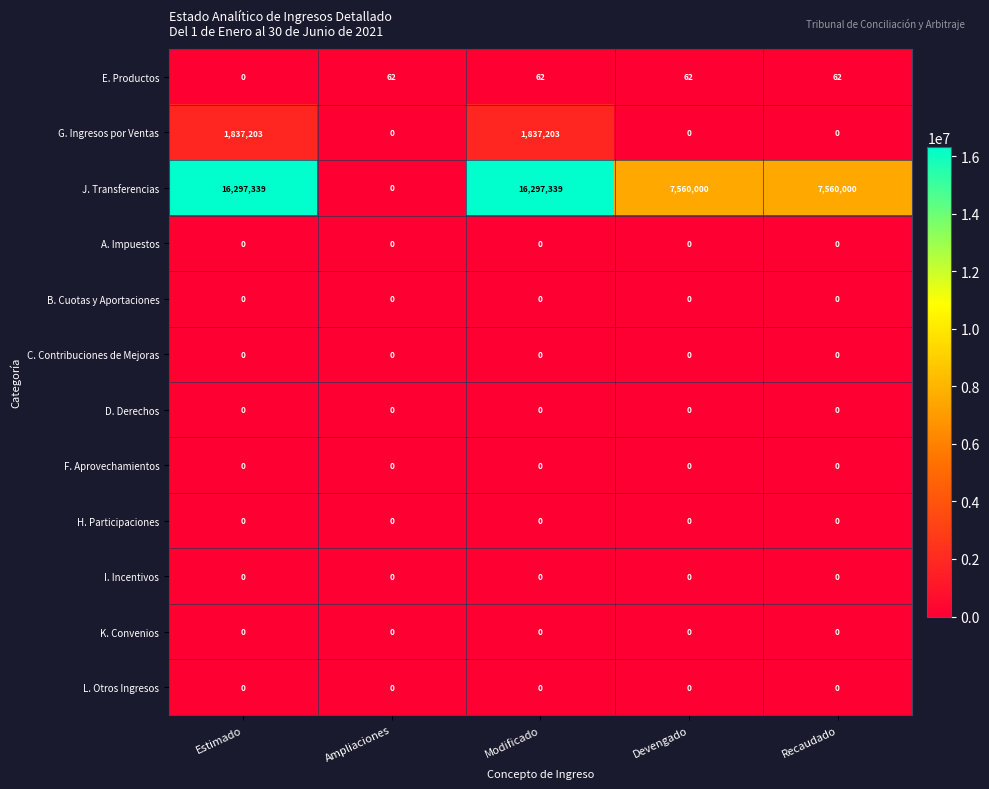

What is the total value across all series at Ampliaciones?

62